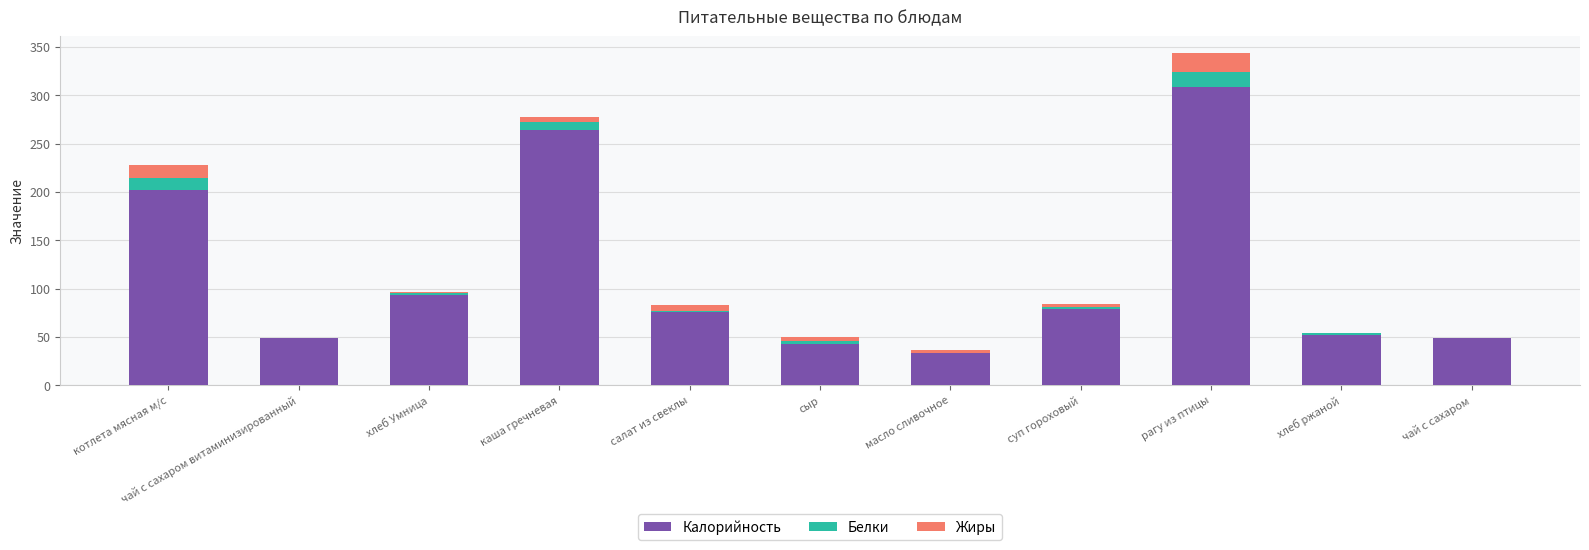

Are the bars grouped side by side (vs. stacked)?

No